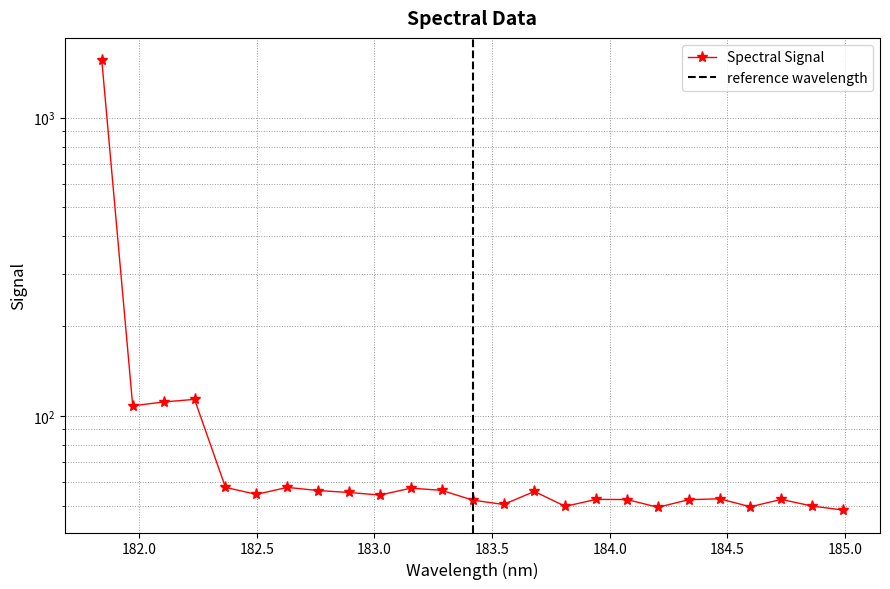

How many series are shown in this chart?

1